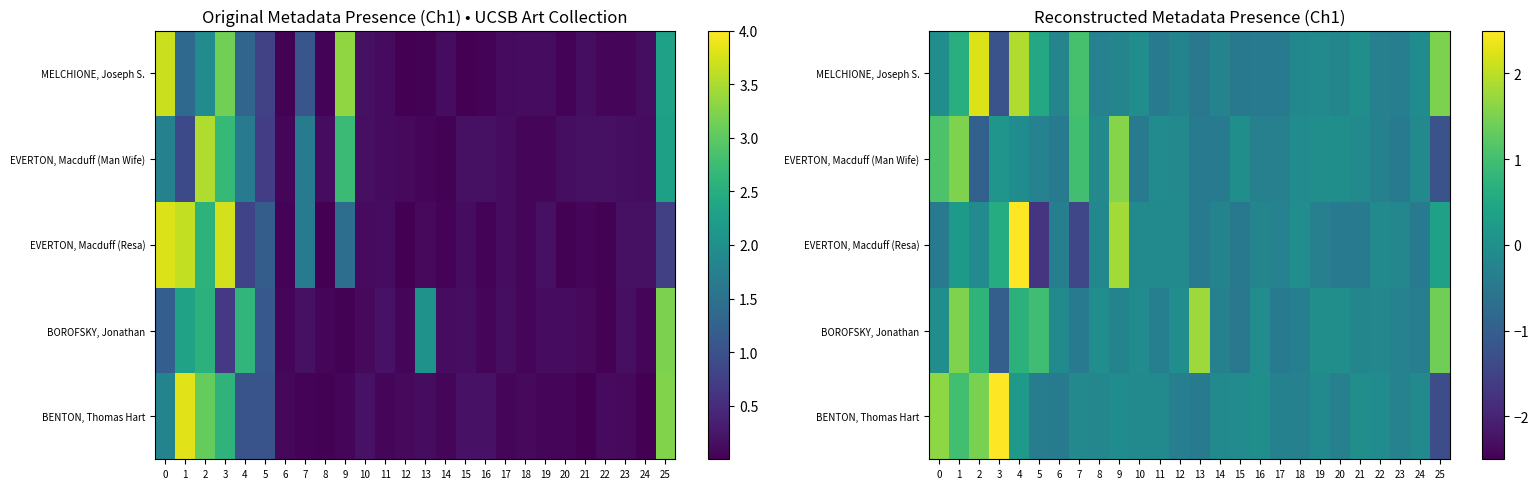

Rank the series by their maximum value, from lowest to highest.

EVERTON, Macduff (Man Wife), BOROFSKY, Jonathan, MELCHIONE, Joseph S., BENTON, Thomas Hart, EVERTON, Macduff (Resa)